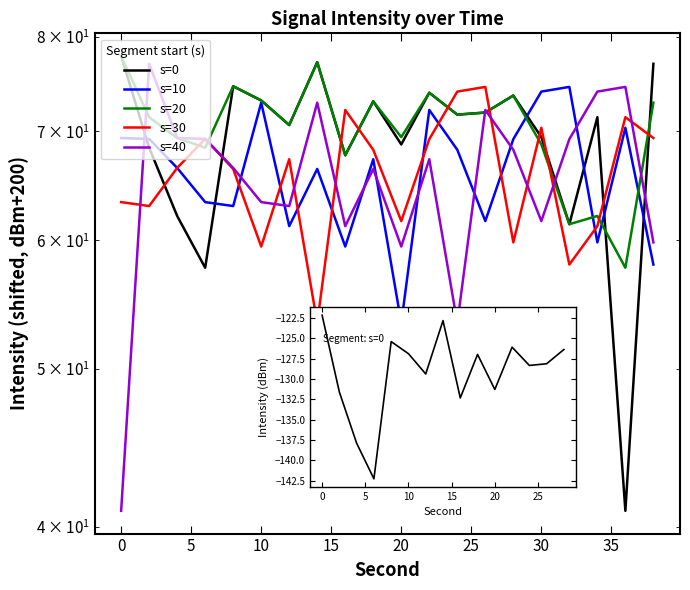

What is the value of the s=20 point at the 20th from the left?

72.9